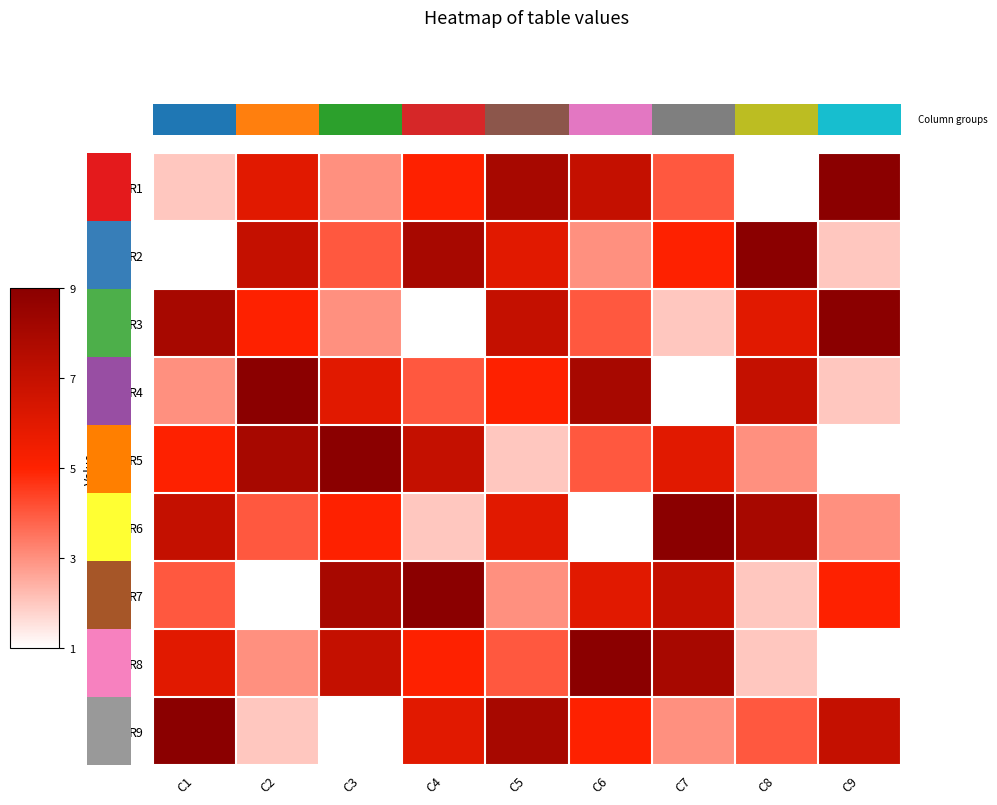

Which category has the lowest value in the R9 series?

C3